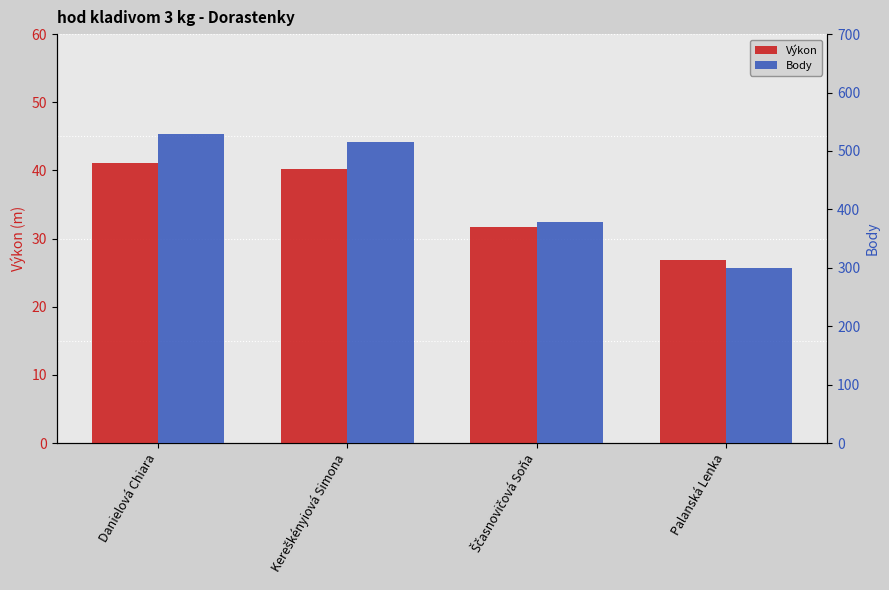

What is the value of the Výkon bar at the 1st from the left?

41.0